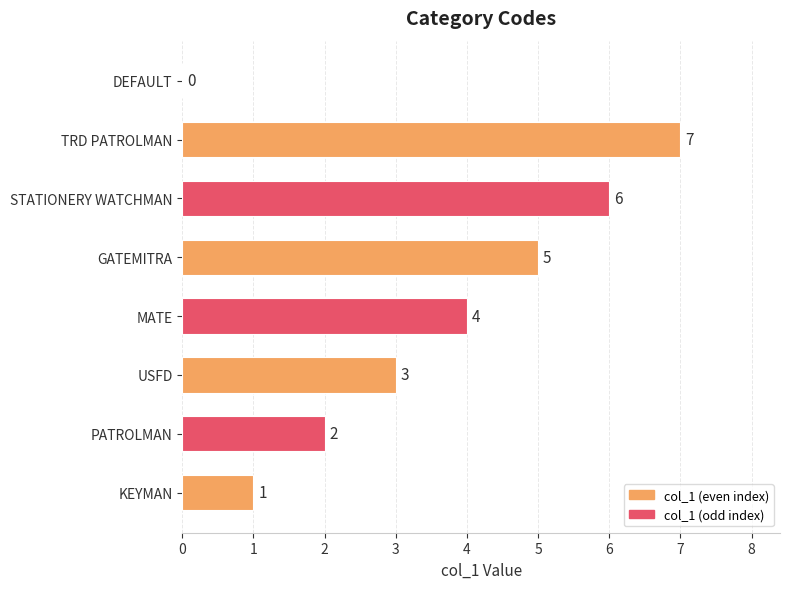

Reading bottom to top, extract all data points from this chart.

KEYMAN=1	PATROLMAN=2	USFD=3	MATE=4	GATEMITRA=5	STATIONERY WATCHMAN=6	TRD PATROLMAN=7	DEFAULT=0